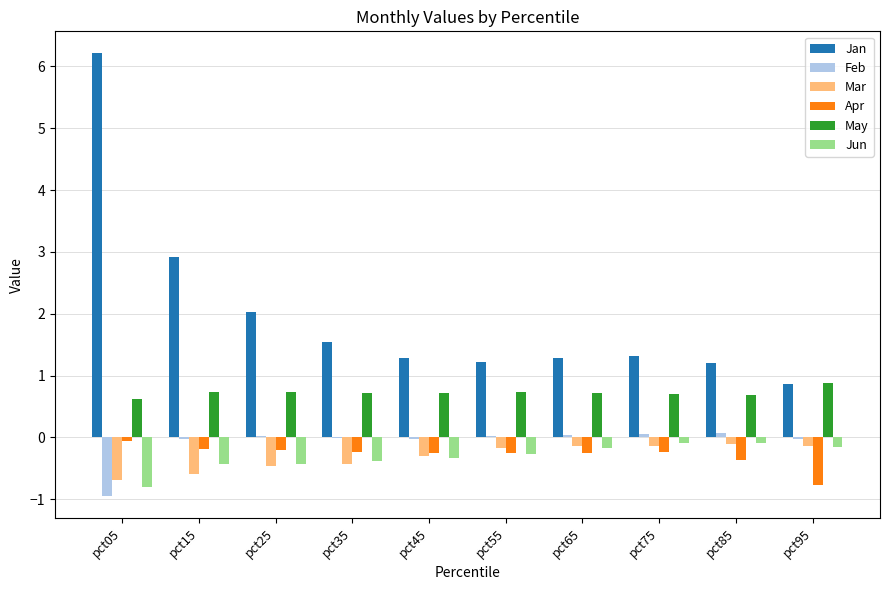

Between pct05 and pct85, which series saw the biggest shift?

Jan